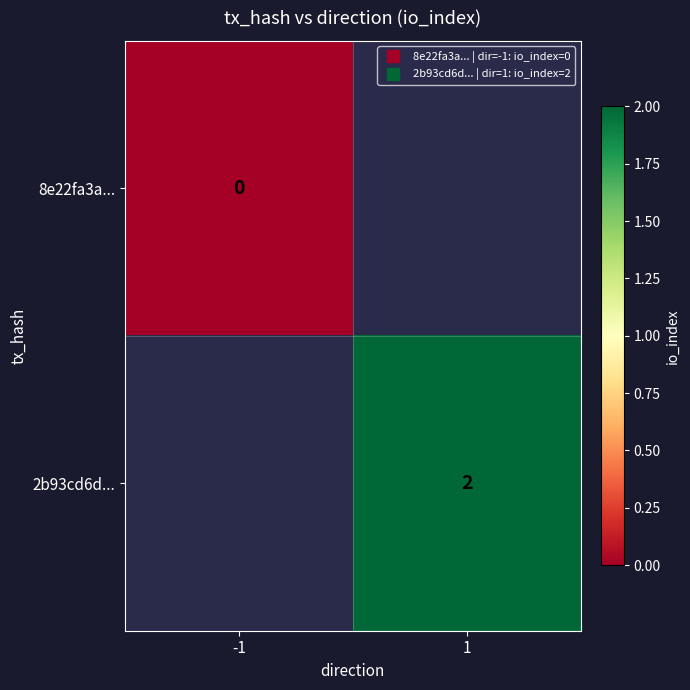

At which category does the chart reach its minimum across all series?

-1